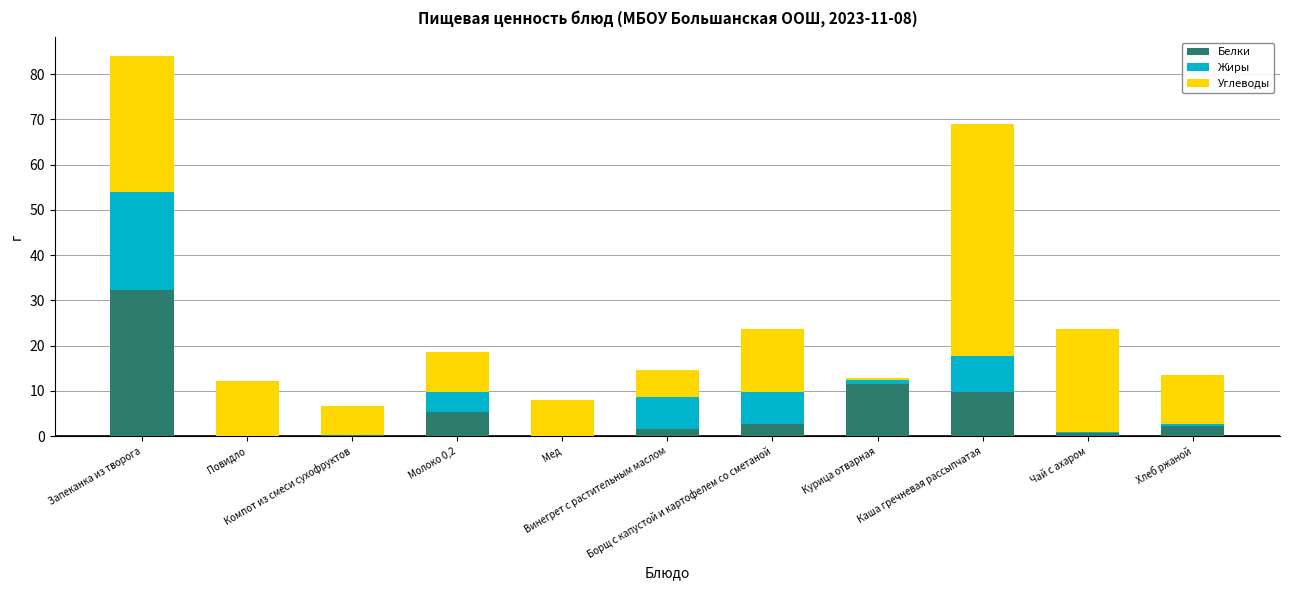

What is the maximum value for Белки?

32.3